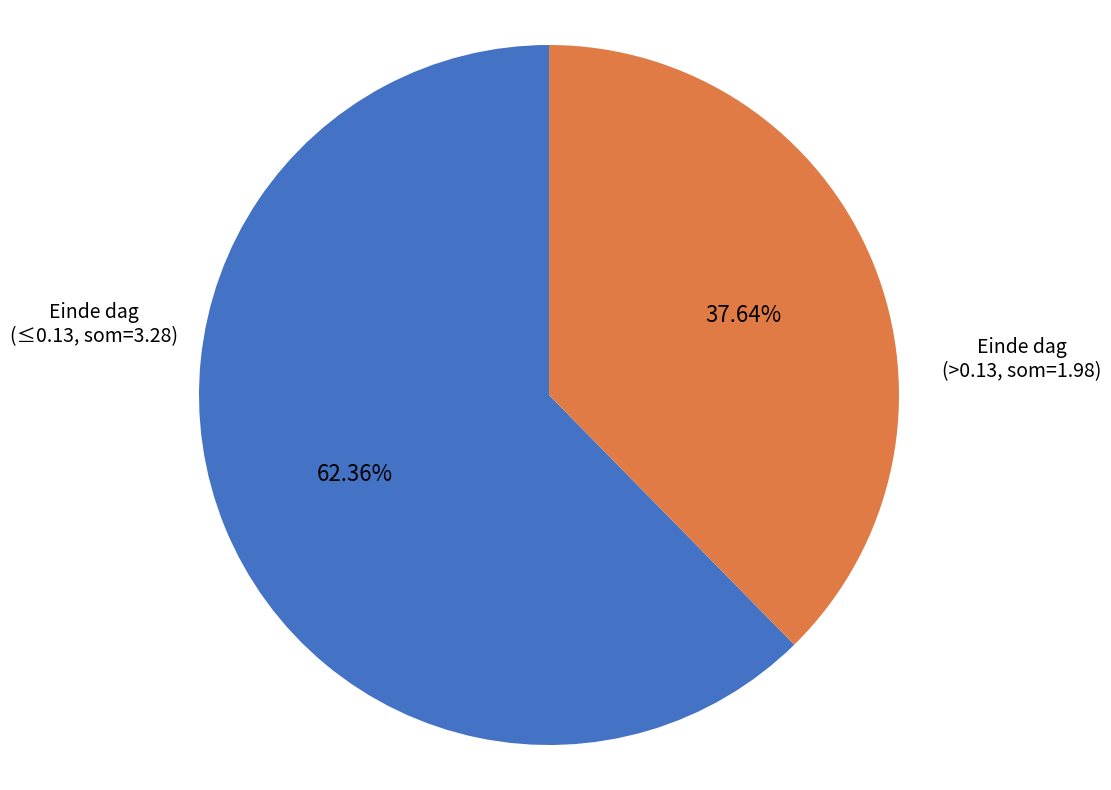

Count the number of slices in the pie.

2